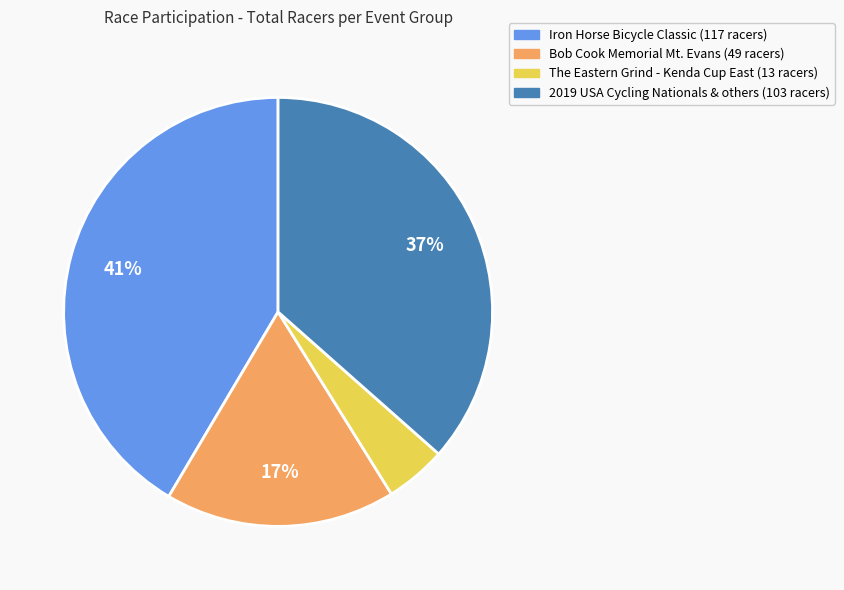

To the nearest percent, what is the average slice percentage?

25%